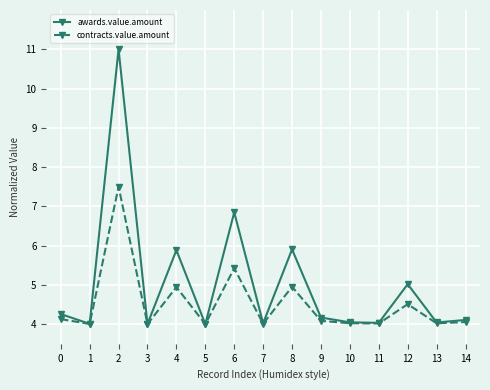

Is it true that awards.value.amount equals 1.2 at 10?

False